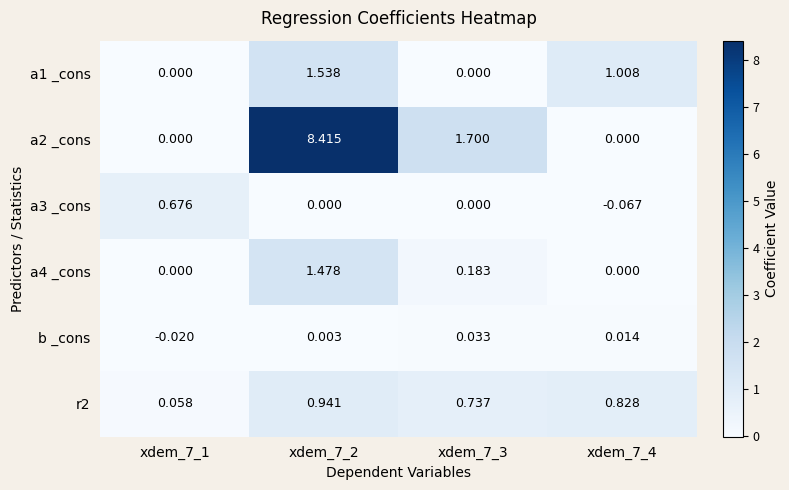

Is the value of r2 at xdem_7_4 greater than the value of a1 _cons at xdem_7_3?

Yes